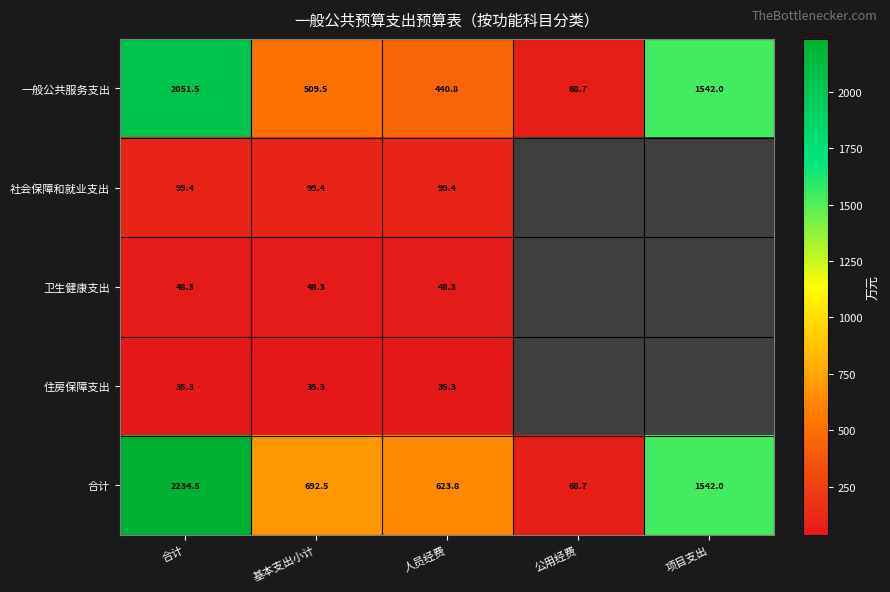

Is the value of 卫生健康支出 at 基本支出小计 greater than the value of 社会保障和就业支出 at 人员经费?

No